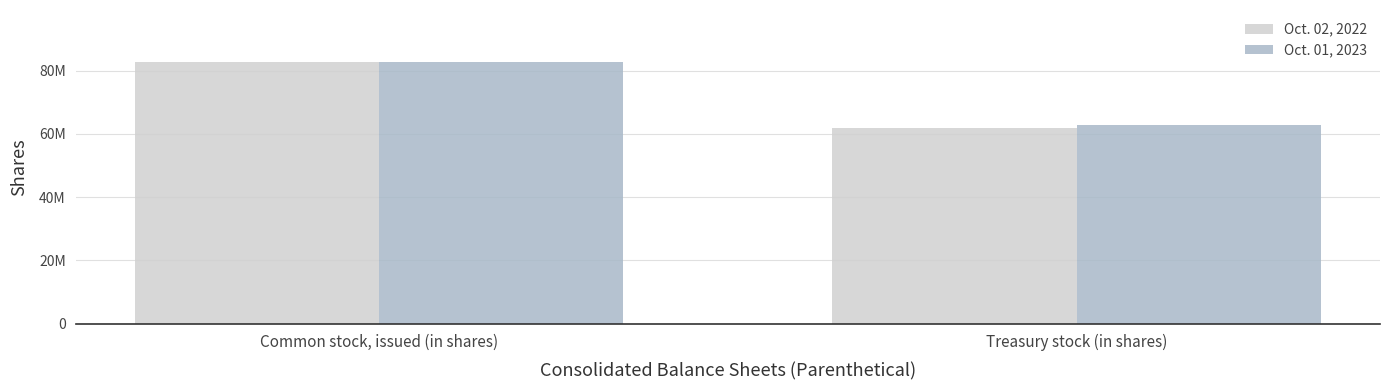

Count the Oct. 02, 2022 values in the range 61799221 to 82580599.

2